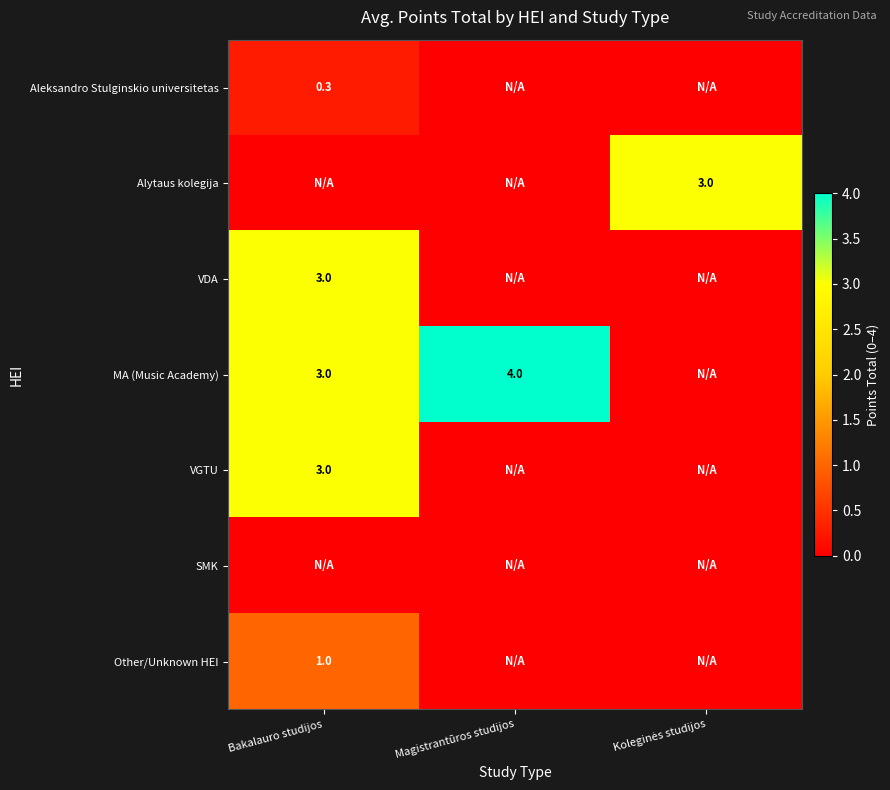

Is it true that VDA equals 3.0 at Bakalauro studijos?

True